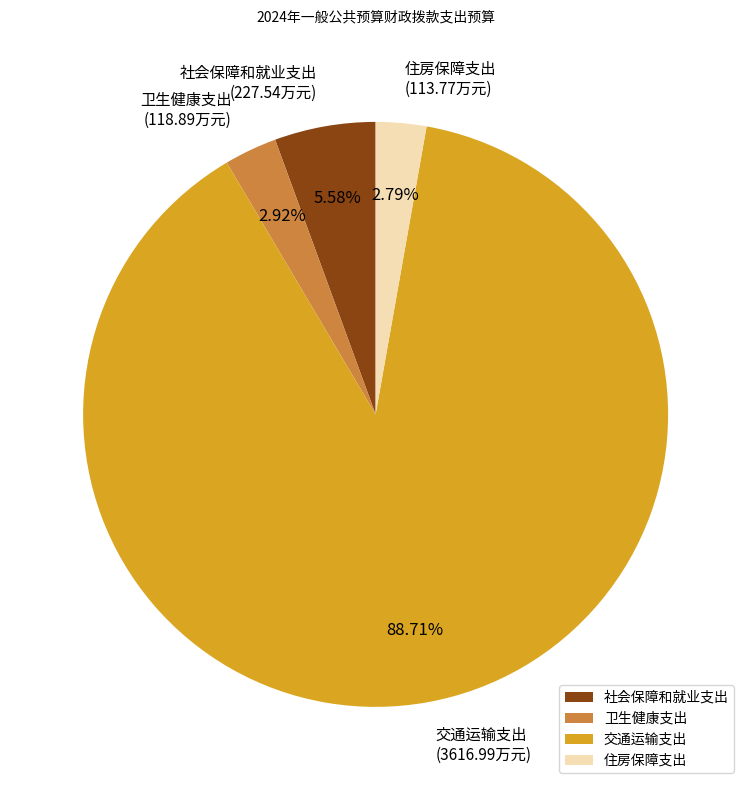

To the nearest percent, what is the combined percentage of 交通运输支出 and 卫生健康支出?

92%